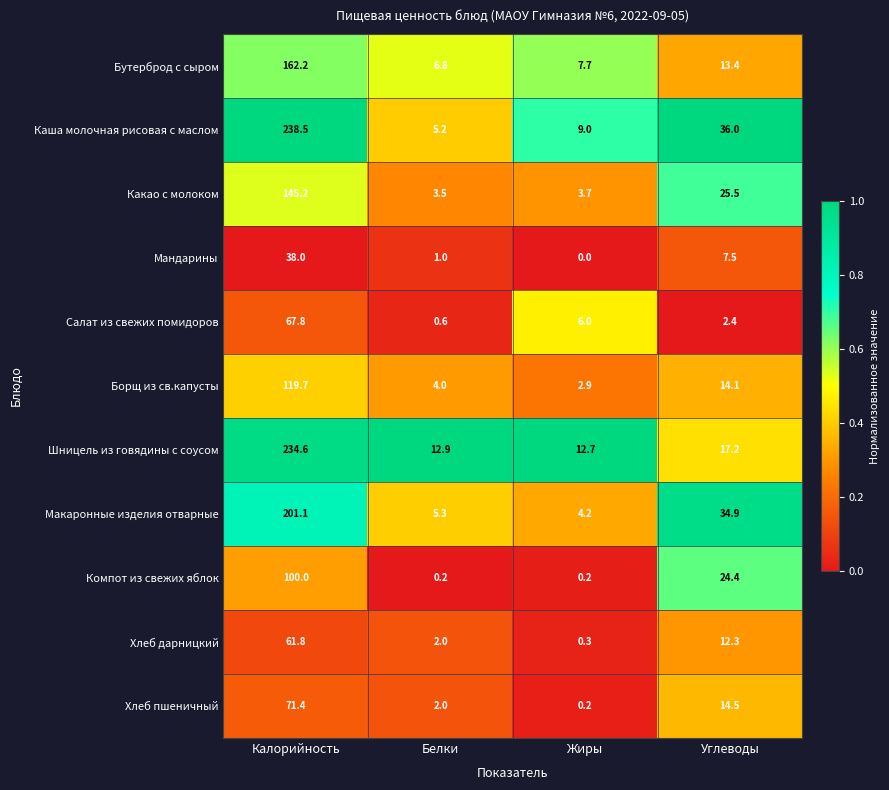

At how many categories does at least one series exceed 0?

4